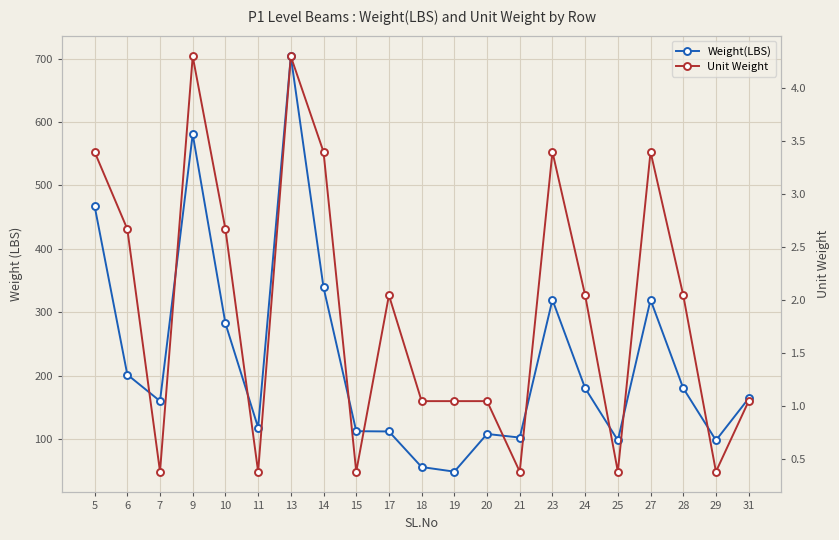

Is it true that Weight(LBS) equals 73.6 at 19?

False